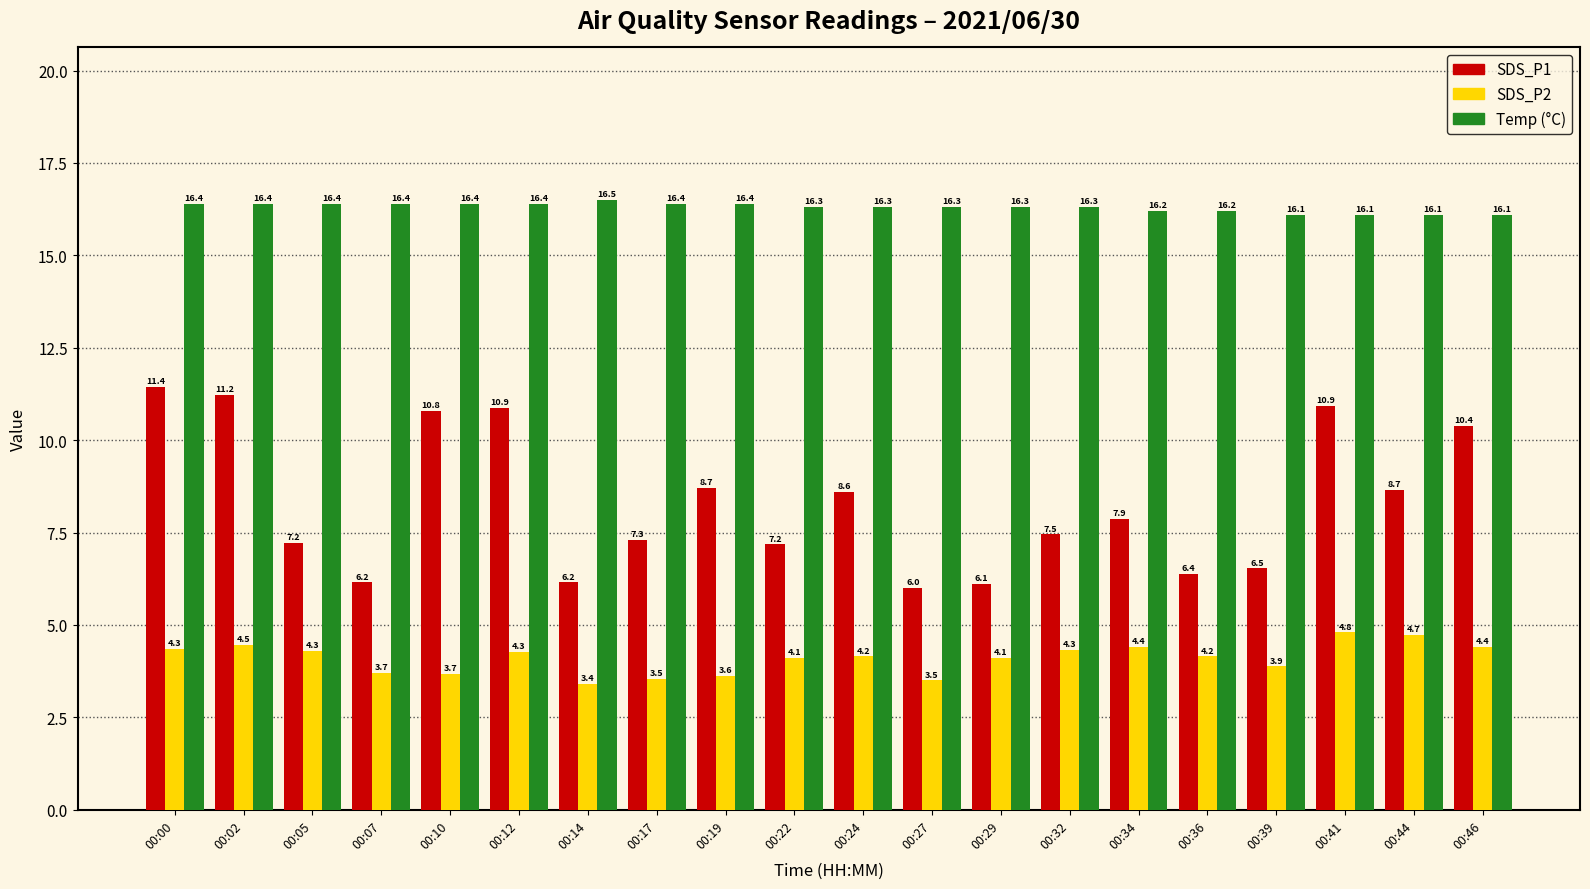

What is the total value across all series at 00:41?

31.8